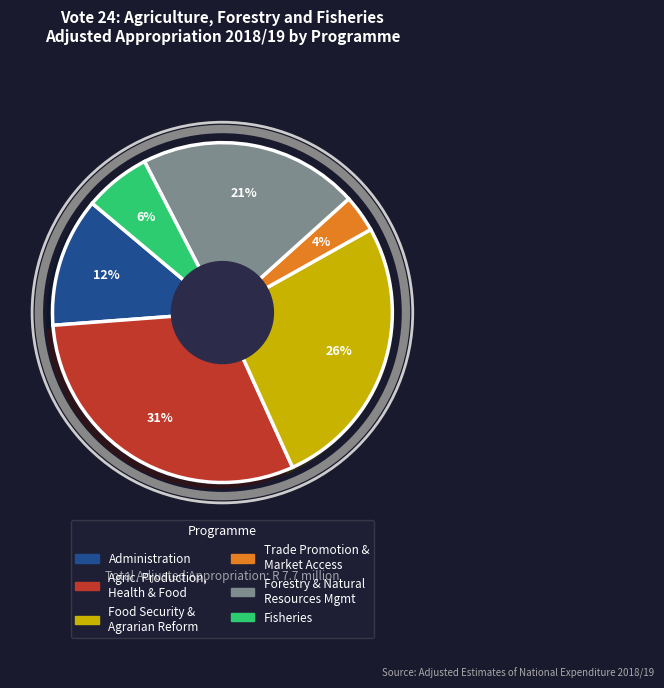

Does any single category account for the majority?

No